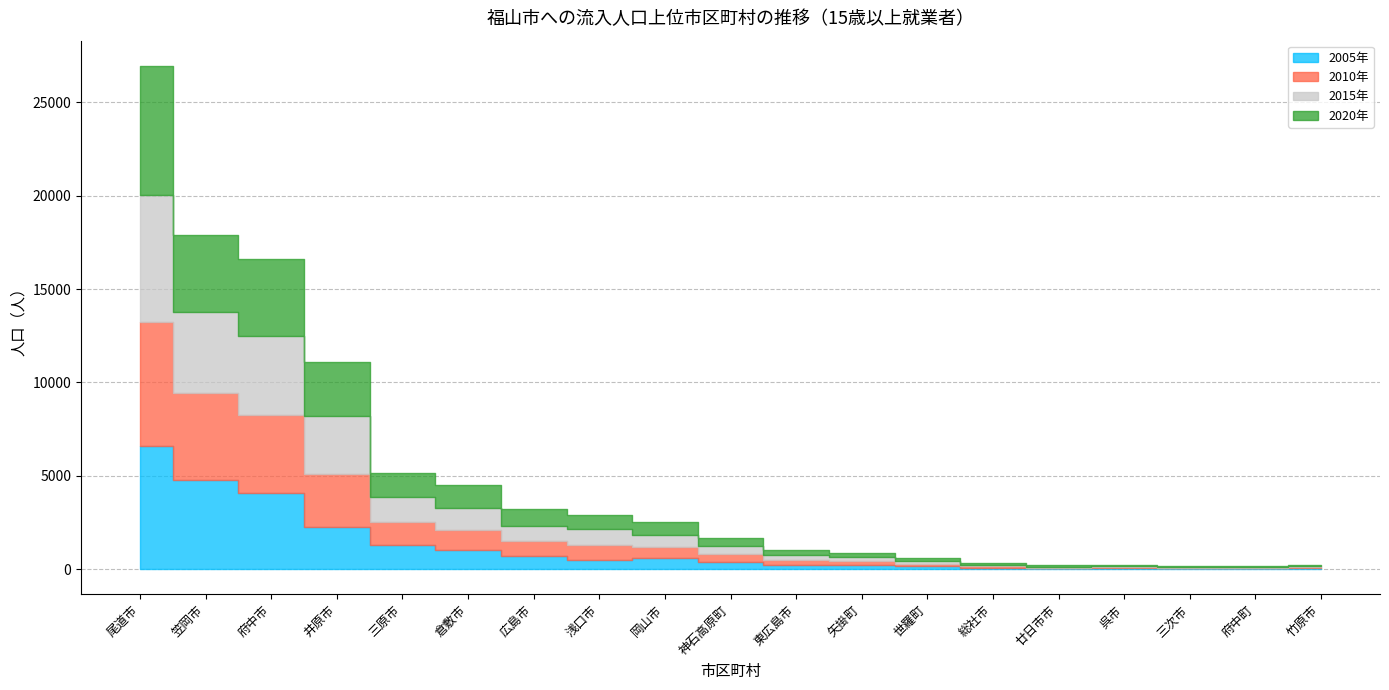

What is the lowest value of the 2010年 series?

29